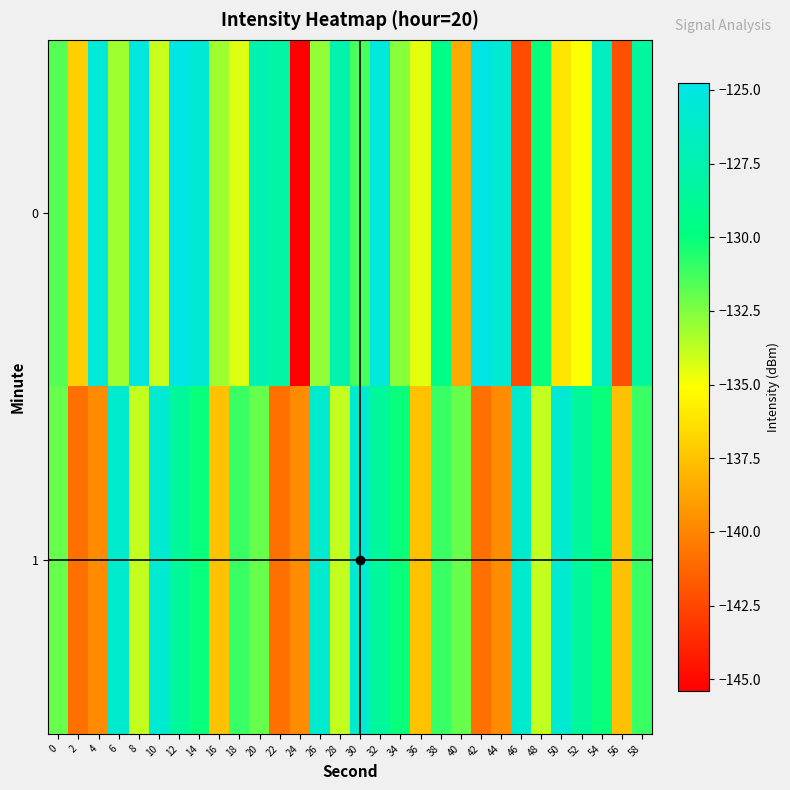

Reading left to right, what are all the values shown in this chart?

0: 0=-131.7	2=-137.0	4=-125.5	6=-133.1	8=-125.1	10=-134.0	12=-124.8	14=-125.6	16=-133.1	18=-134.4	20=-127.4	22=-128.0	24=-145.4	26=-132.9	28=-127.6	30=-131.3	32=-125.2	34=-132.7	36=-134.5	38=-129.5	40=-138.5	42=-124.8	44=-125.7	46=-142.4	48=-130.1	50=-136.1	52=-135.0	54=-126.6	56=-142.2	58=-128.4
1: 0=-132.0	2=-140.8	4=-139.7	6=-125.9	8=-133.9	10=-125.8	12=-128.5	14=-130.1	16=-137.5	18=-131.1	20=-132.0	22=-140.8	24=-139.7	26=-125.9	28=-133.9	30=-125.8	32=-128.5	34=-130.1	36=-137.5	38=-131.1	40=-132.0	42=-140.8	44=-139.7	46=-125.9	48=-133.9	50=-125.8	52=-128.5	54=-130.1	56=-137.5	58=-131.1